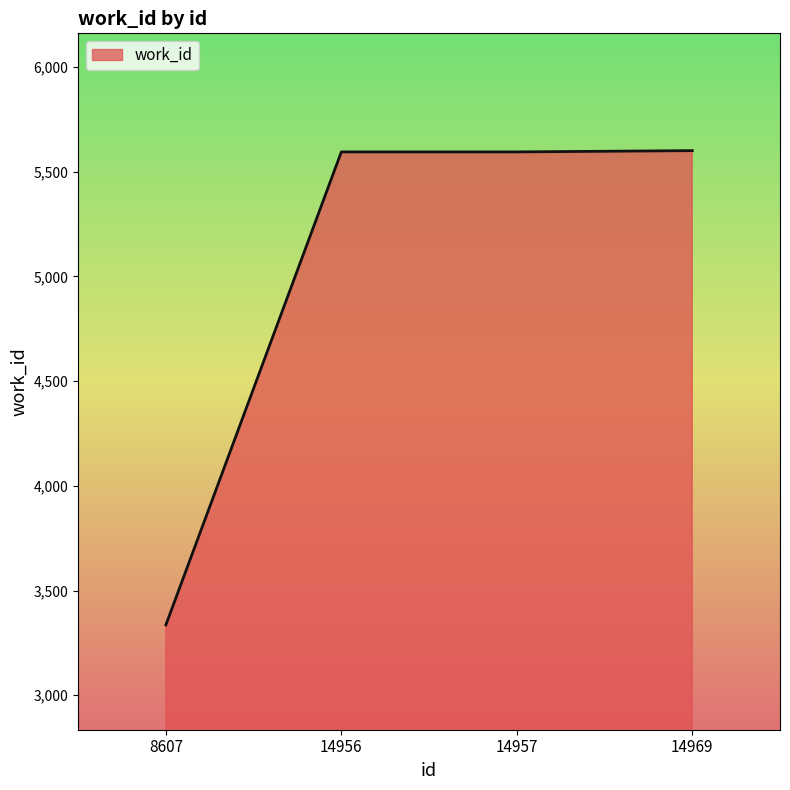

What is the sum of all values?

20124